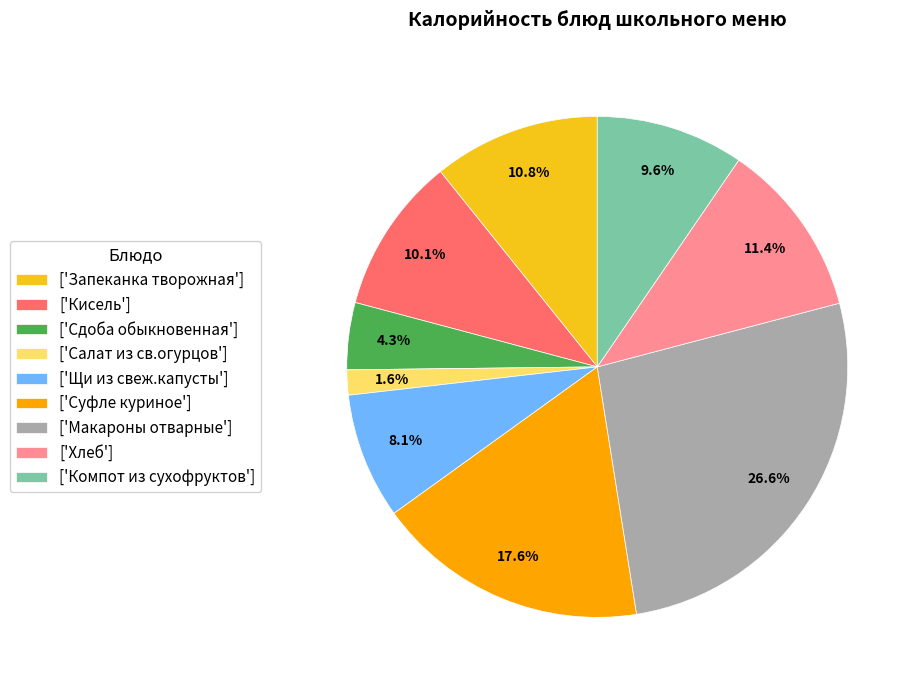

Which slice is the largest?

['Макароны отварные']